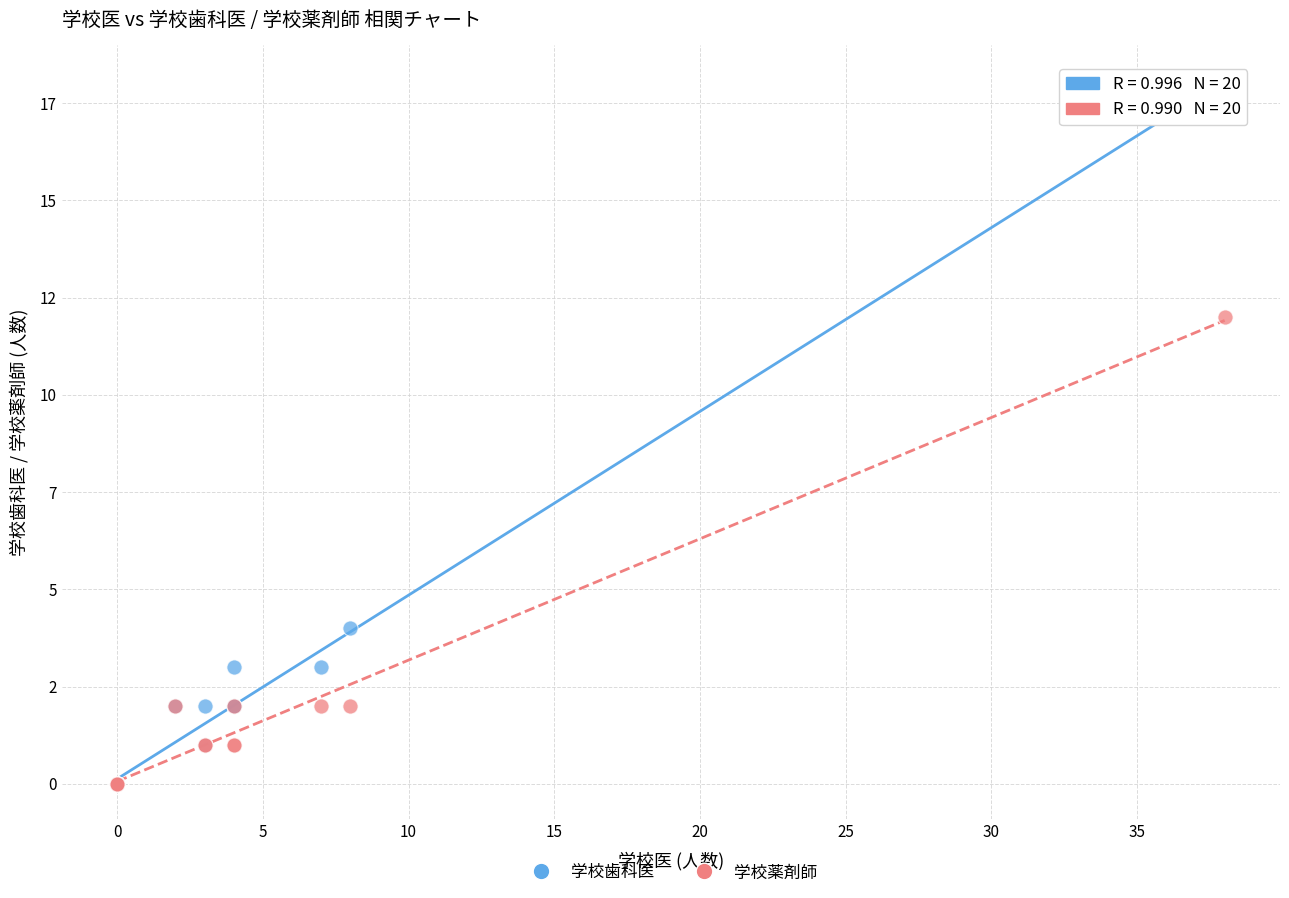

What are all the series names shown in the legend?

学校歯科医, 学校薬剤師